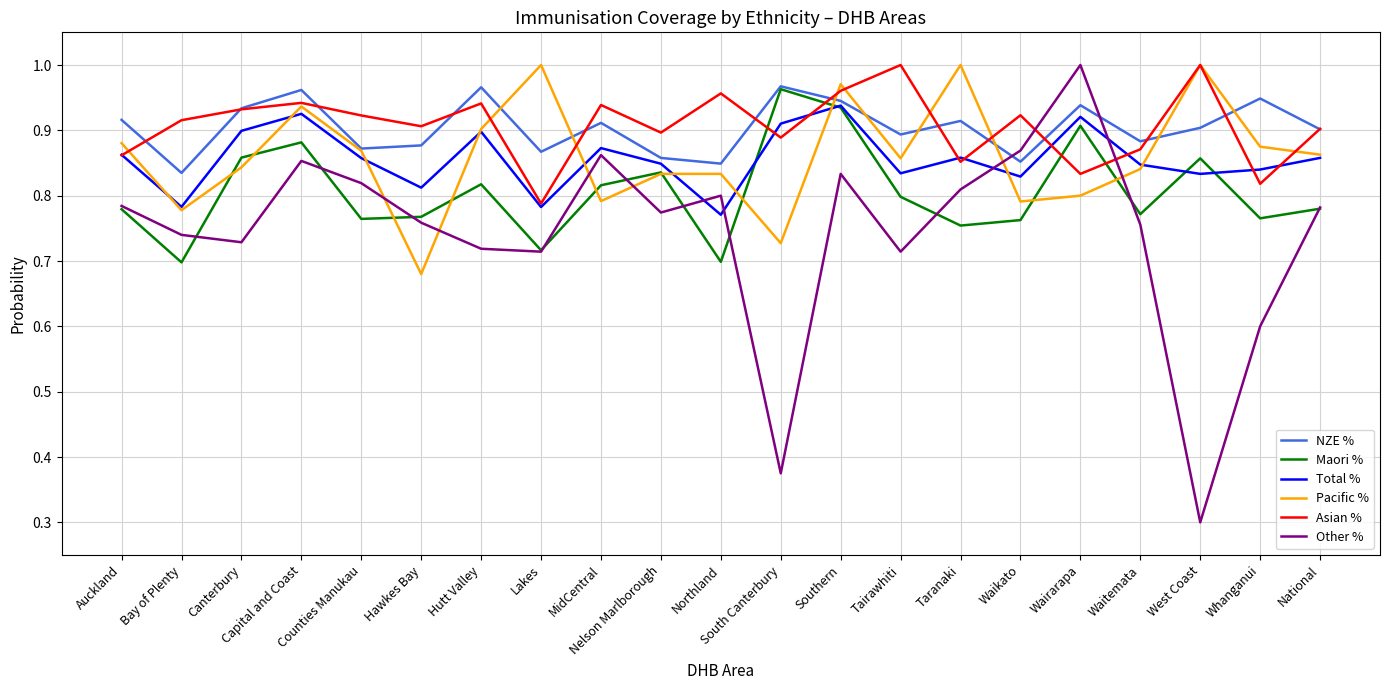

Count the NZE % values in the range 0 to 1.

21